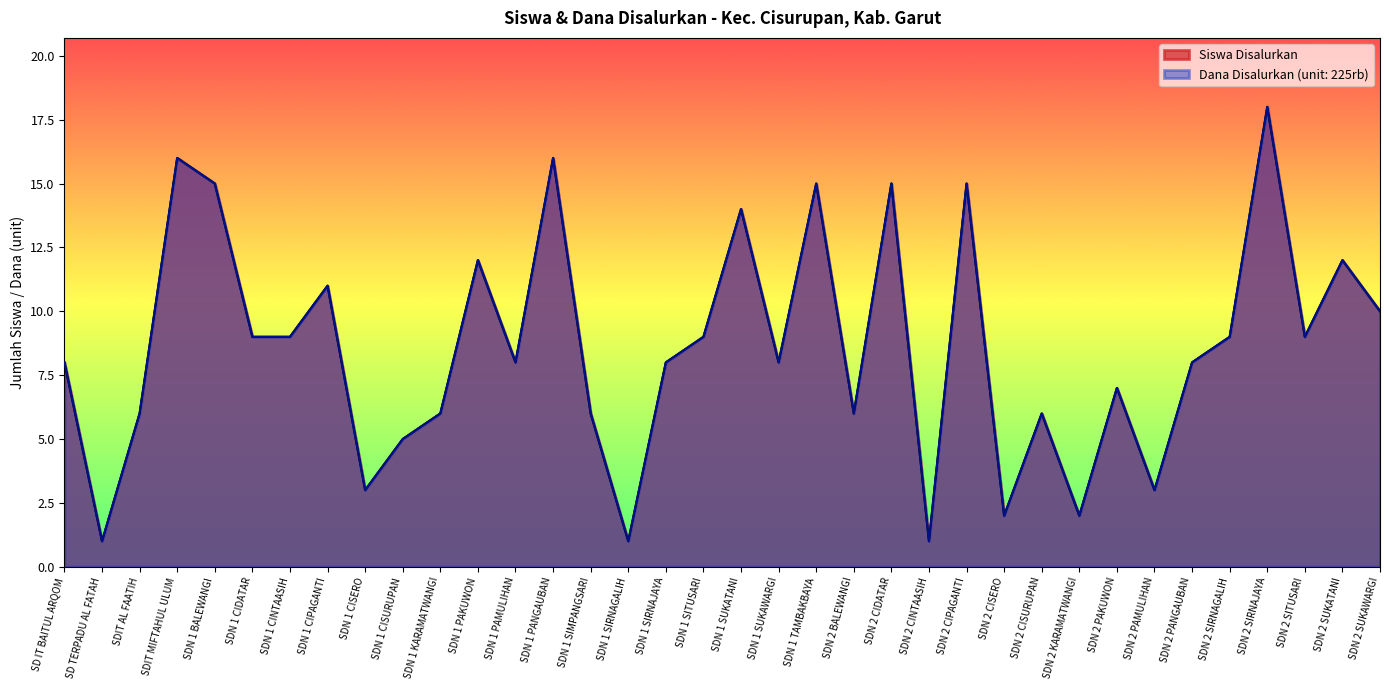

How many data points in Siswa Disalurkan are less than 8?

14